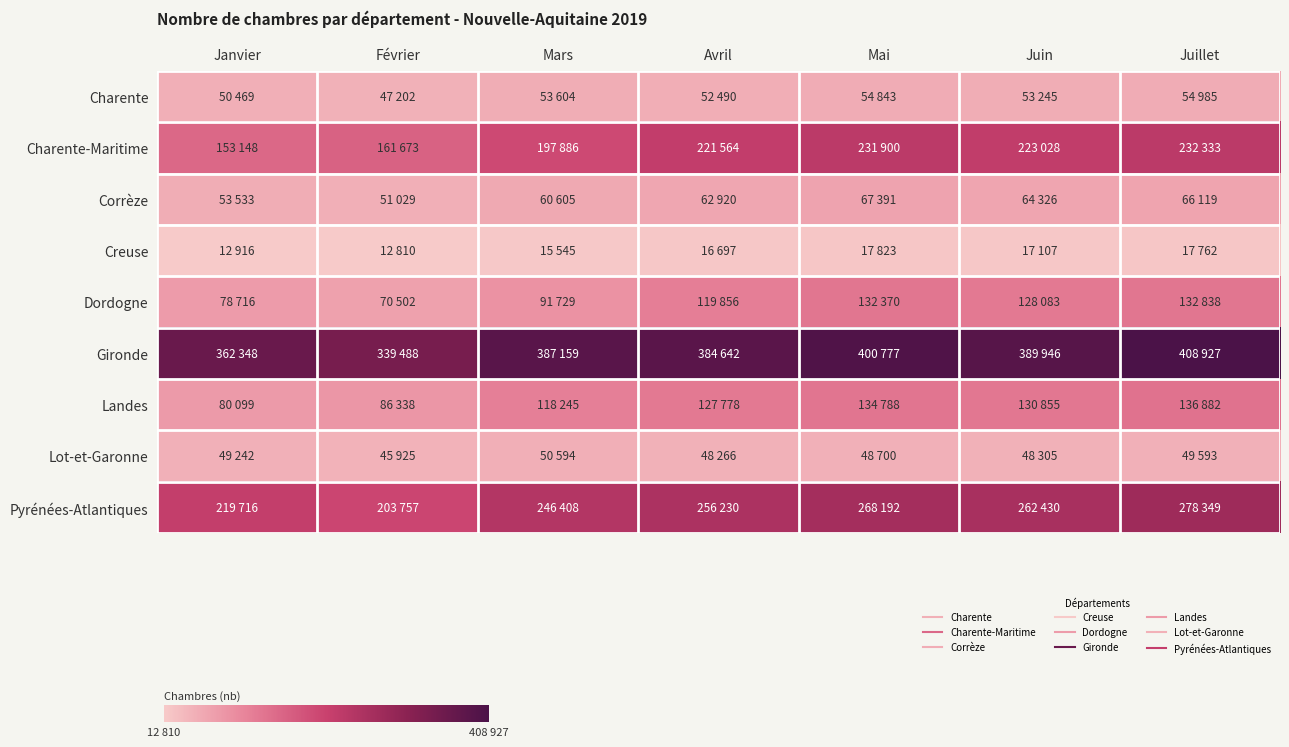

Reading left to right, transcribe all the data shown in this chart.

Charente: Janvier=50469	Février=47202	Mars=53604	Avril=52490	Mai=54843	Juin=53245	Juillet=54985
Charente-Maritime: Janvier=153148	Février=161673	Mars=197886	Avril=221564	Mai=231900	Juin=223028	Juillet=232333
Corrèze: Janvier=53533	Février=51029	Mars=60605	Avril=62920	Mai=67391	Juin=64326	Juillet=66119
Creuse: Janvier=12916	Février=12810	Mars=15545	Avril=16697	Mai=17823	Juin=17107	Juillet=17762
Dordogne: Janvier=78716	Février=70502	Mars=91729	Avril=119856	Mai=132370	Juin=128083	Juillet=132838
Gironde: Janvier=362348	Février=339488	Mars=387159	Avril=384642	Mai=400777	Juin=389946	Juillet=408927
Landes: Janvier=80099	Février=86338	Mars=118245	Avril=127778	Mai=134788	Juin=130855	Juillet=136882
Lot-et-Garonne: Janvier=49242	Février=45925	Mars=50594	Avril=48266	Mai=48700	Juin=48305	Juillet=49593
Pyrénées-Atlantiques: Janvier=219716	Février=203757	Mars=246408	Avril=256230	Mai=268192	Juin=262430	Juillet=278349